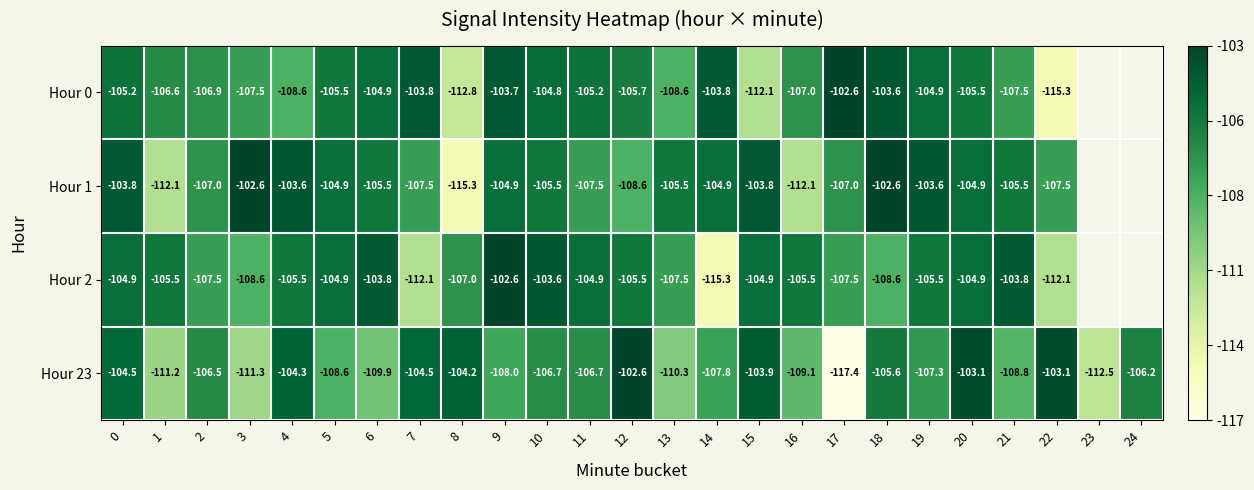

What is the total value across all series at 7?

-427.9